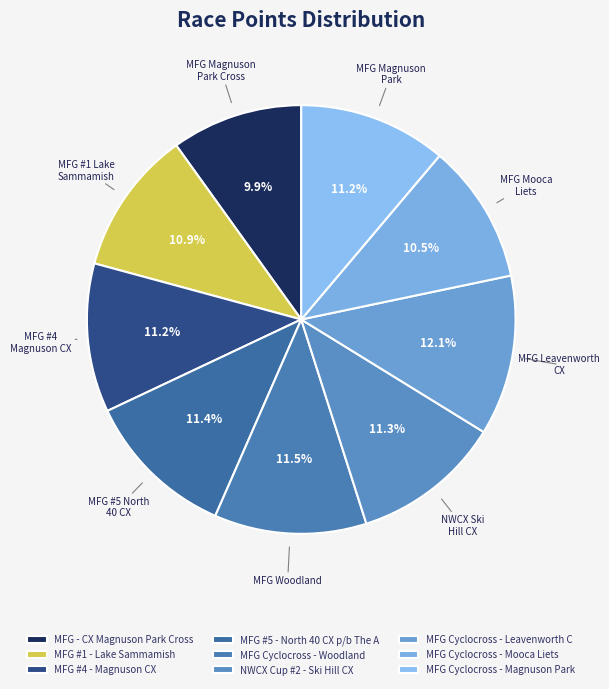

Which category has the smallest portion of the pie?

MFG - CX Magnuson Park Cross